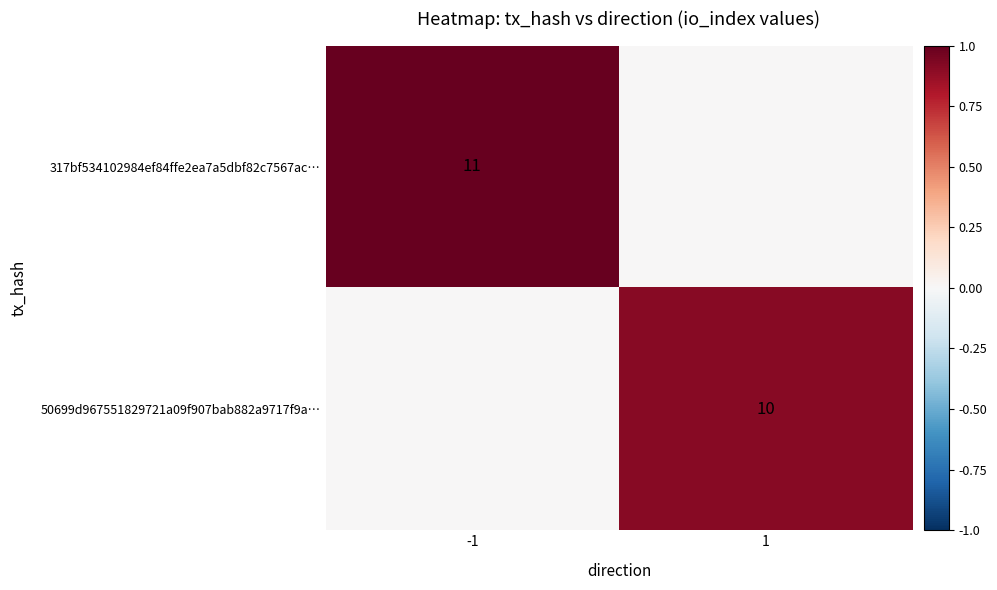

The 50699d967551829721a09f907bab882a9717f9a… series shows 3 at 1. True or false?

False